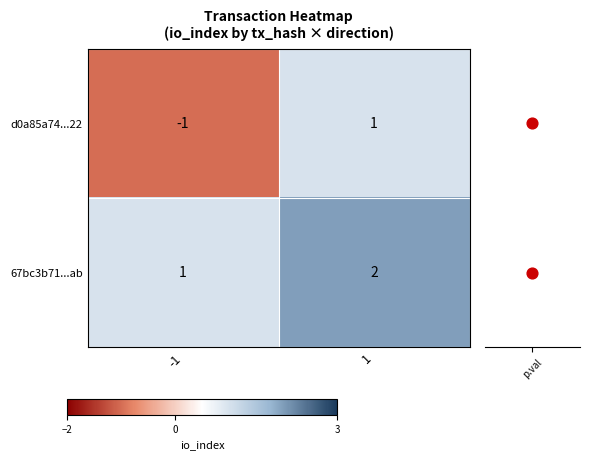

Rank the categories by d0a85a74...22 value from highest to lowest.

1, -1